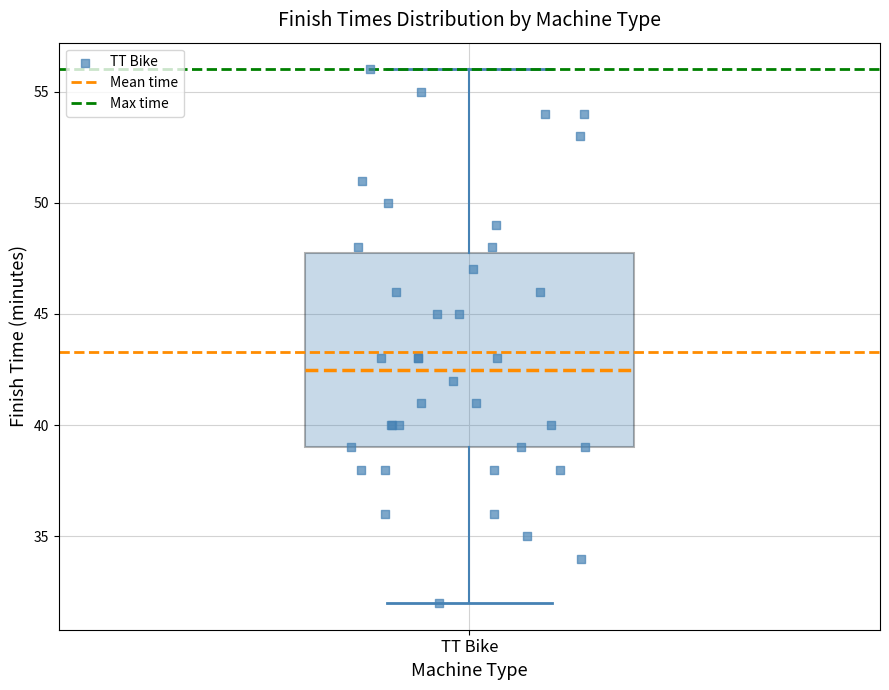

Where is the lower edge of the box for TT Bike on the y-axis? The values are not printed on the chart, so give them approximately, as read against the axis.

39.0